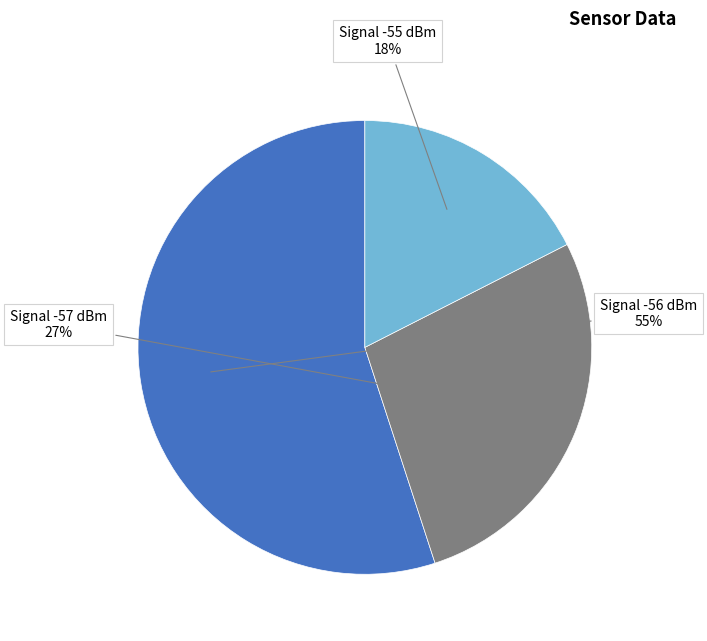

Is there any slice that represents more than half of the pie?

Yes